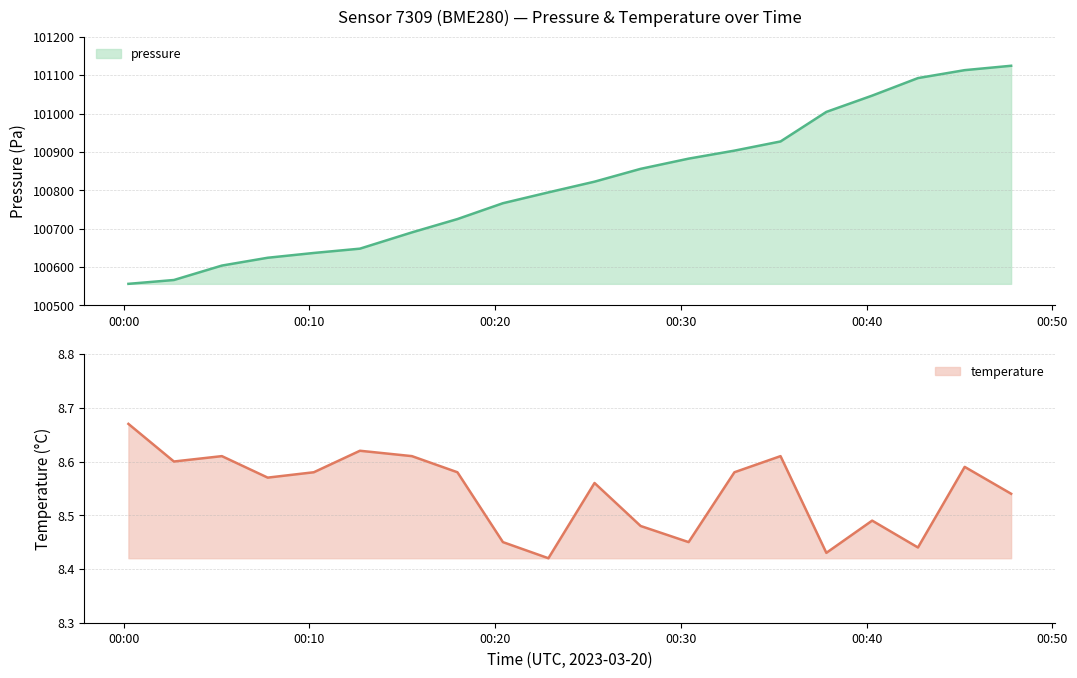

True or false: pressure and temperature intersect in this chart.

False